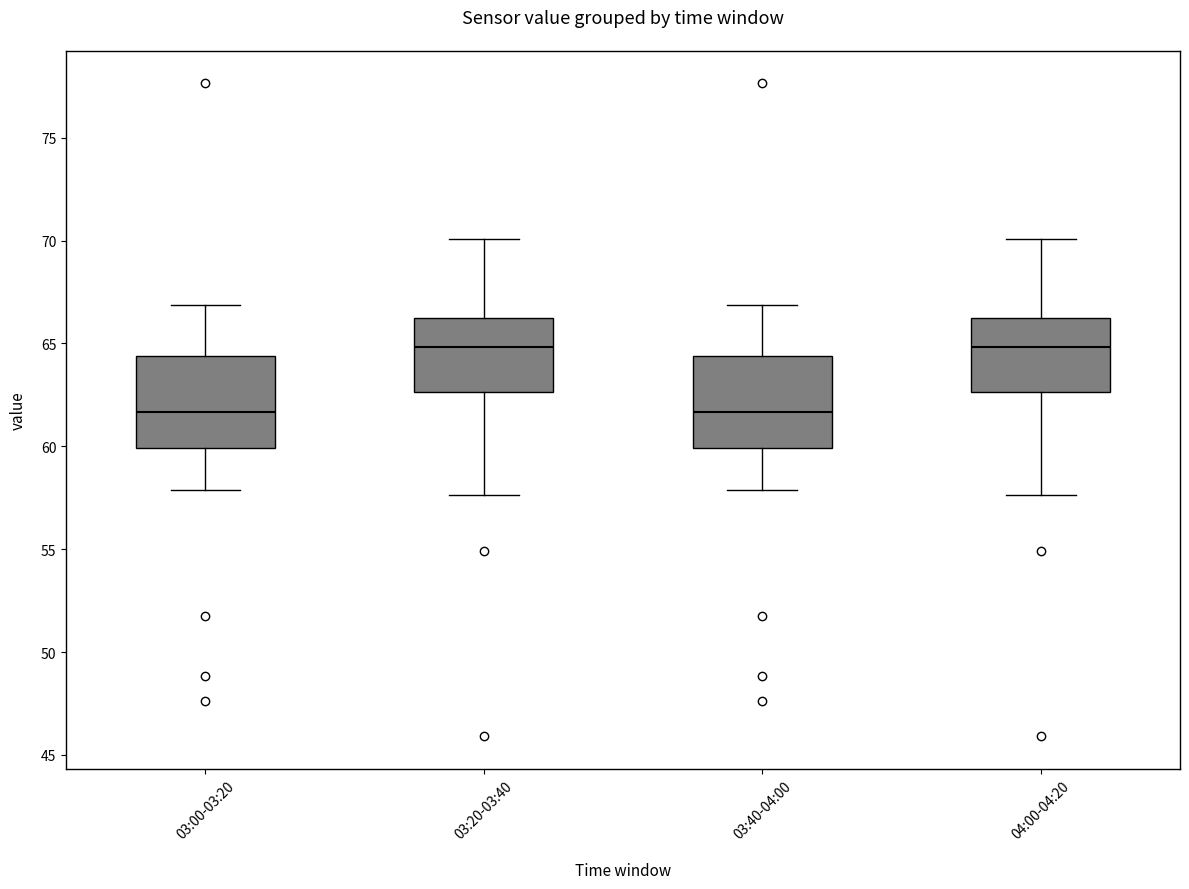

Reading left to right, transcribe this box plot: for each box, give where its median line is, the range the box spans, and where its two whiskers end, as read against the y-axis. The values are not printed on the chart, so give them approximately, as read against the axis.

03:00-03:20: median 61.5, box 60.0 to 64.5, whiskers 58.0 to 67.0
03:20-03:40: median 65.0, box 62.5 to 66.0, whiskers 57.5 to 70.0
03:40-04:00: median 61.5, box 60.0 to 64.5, whiskers 58.0 to 67.0
04:00-04:20: median 65.0, box 62.5 to 66.0, whiskers 57.5 to 70.0